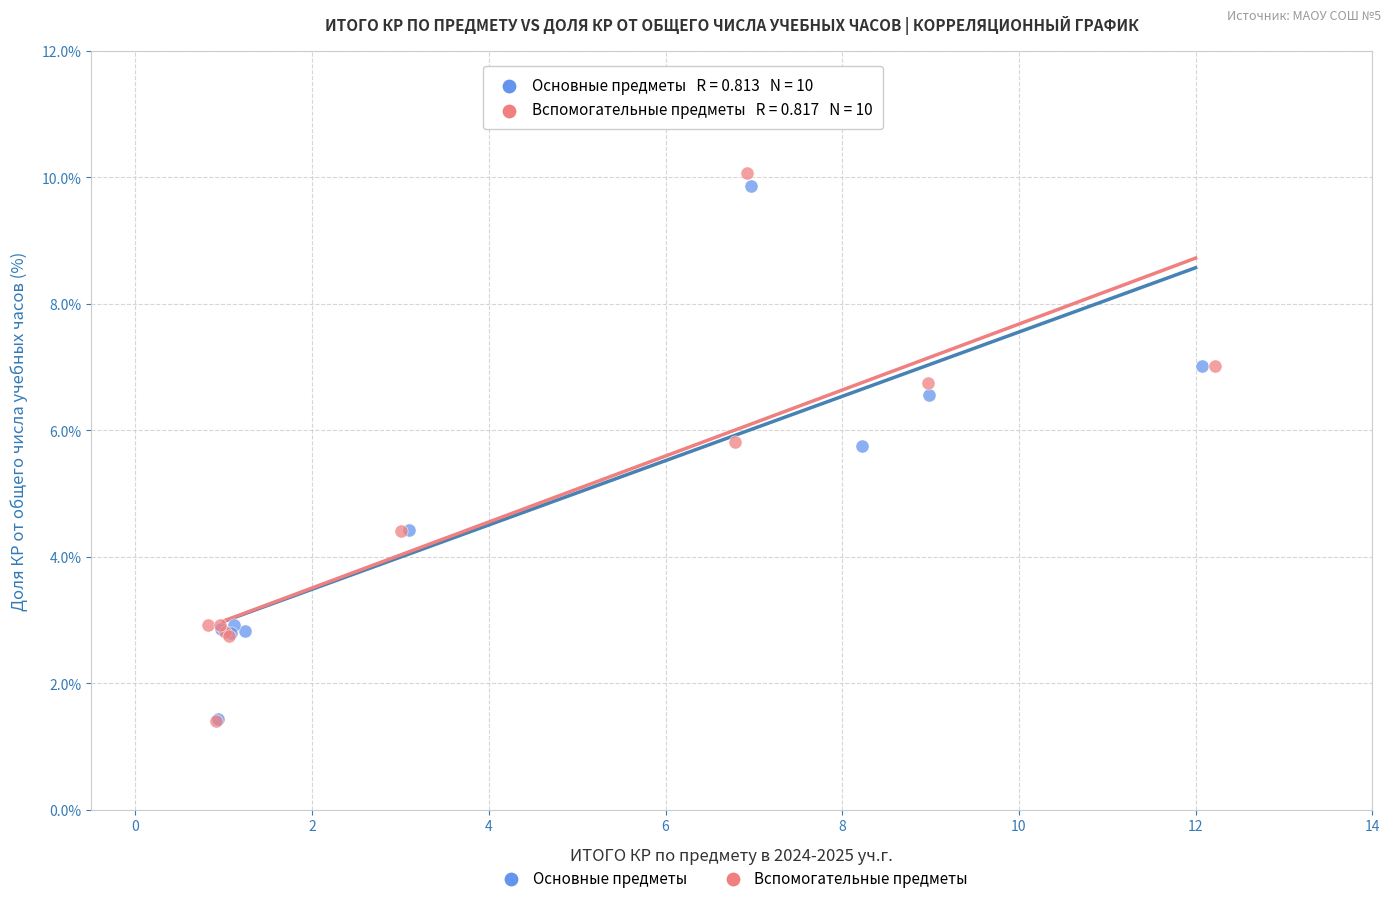

Which series has the widest spread of Y values?

Вспомогательные предметы